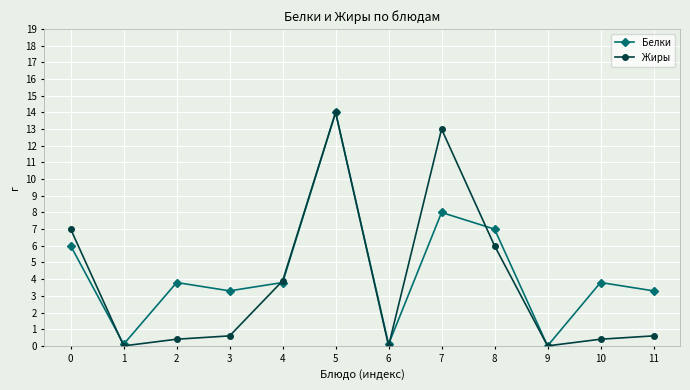

How many values in the Белки series are below 3?

3